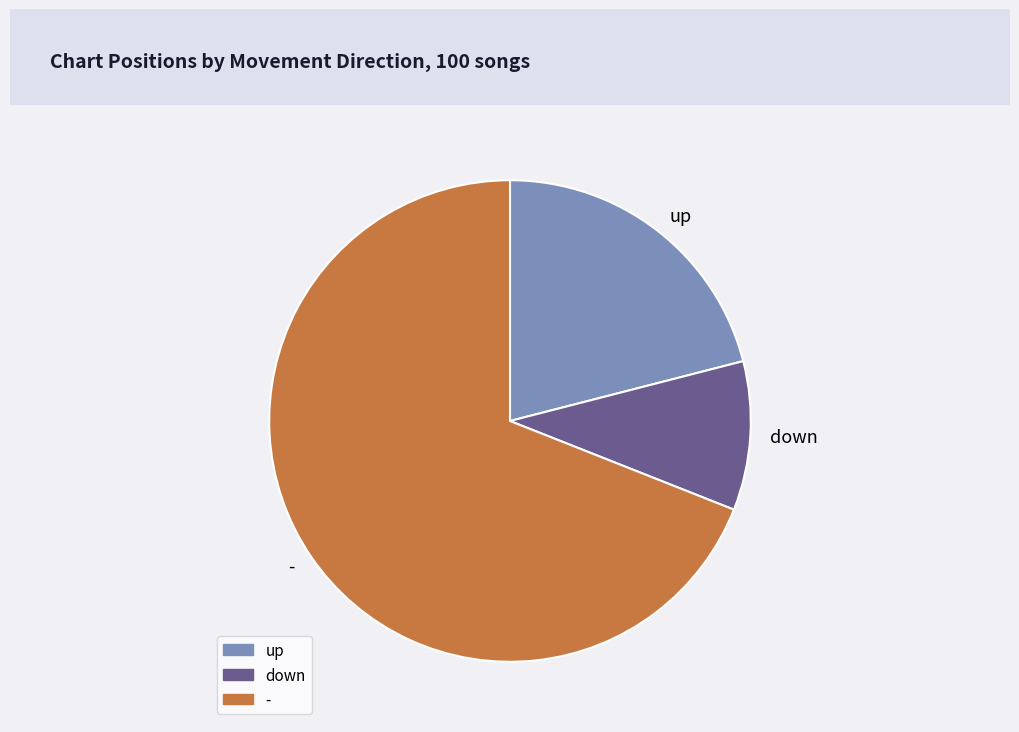

Is the sum of up and - greater than half?

Yes